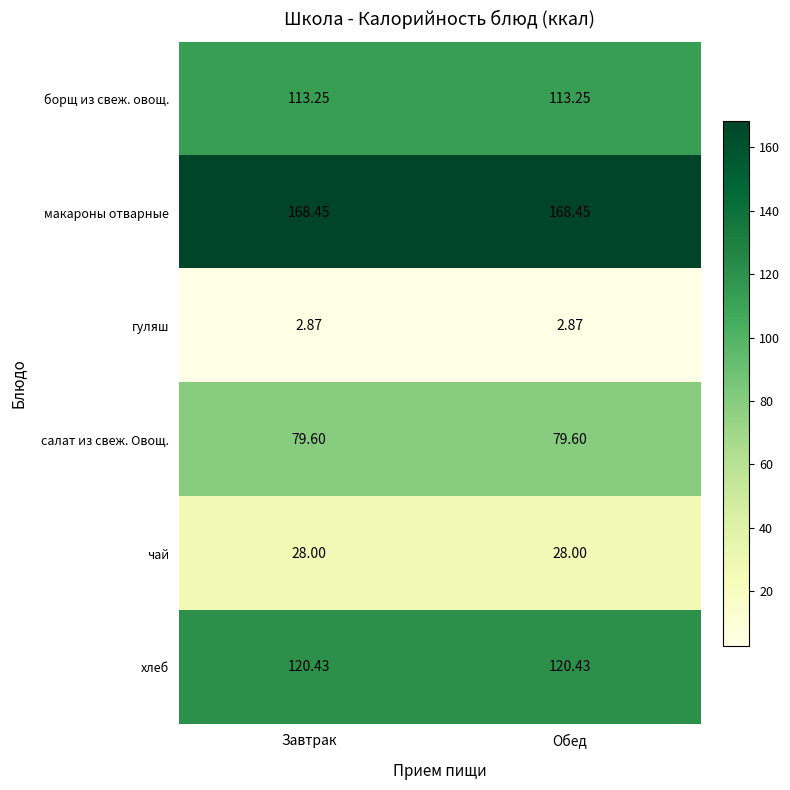

Which series has the largest total across all categories?

макароны отварные